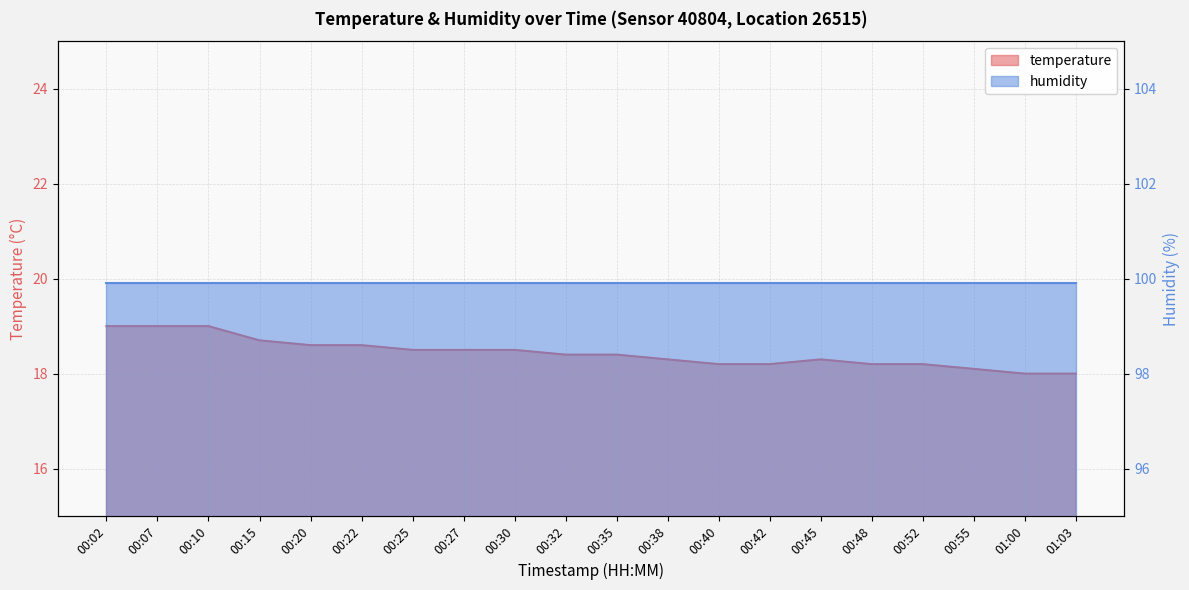

How many values exceed 18?

18